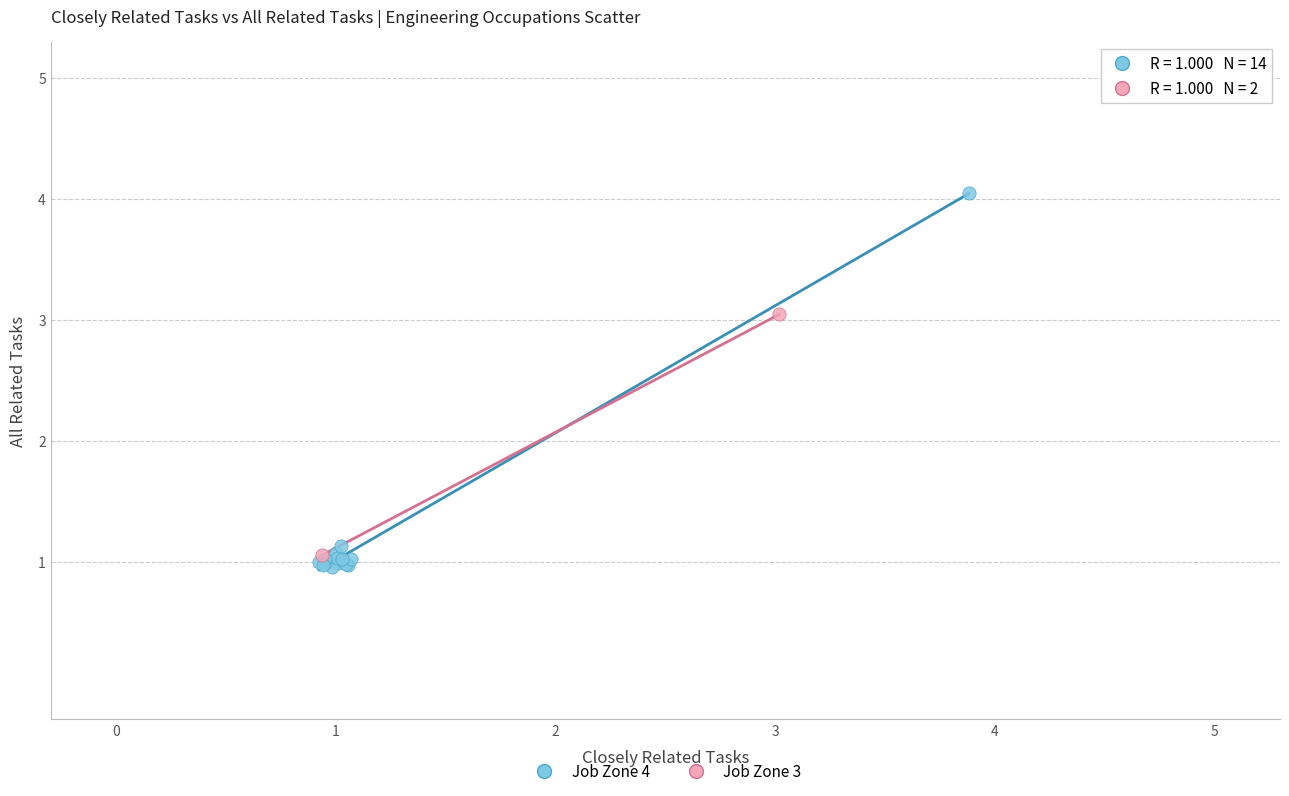

What are all the series names shown in the legend?

Job Zone 4, Job Zone 3